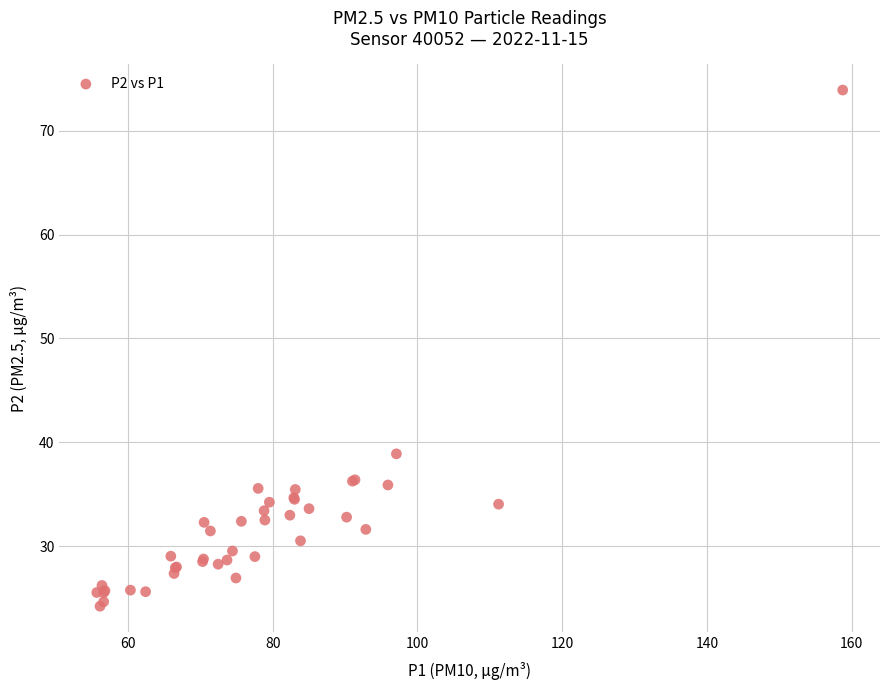

What Y value in the scatter plot is closest to 49?

38.9